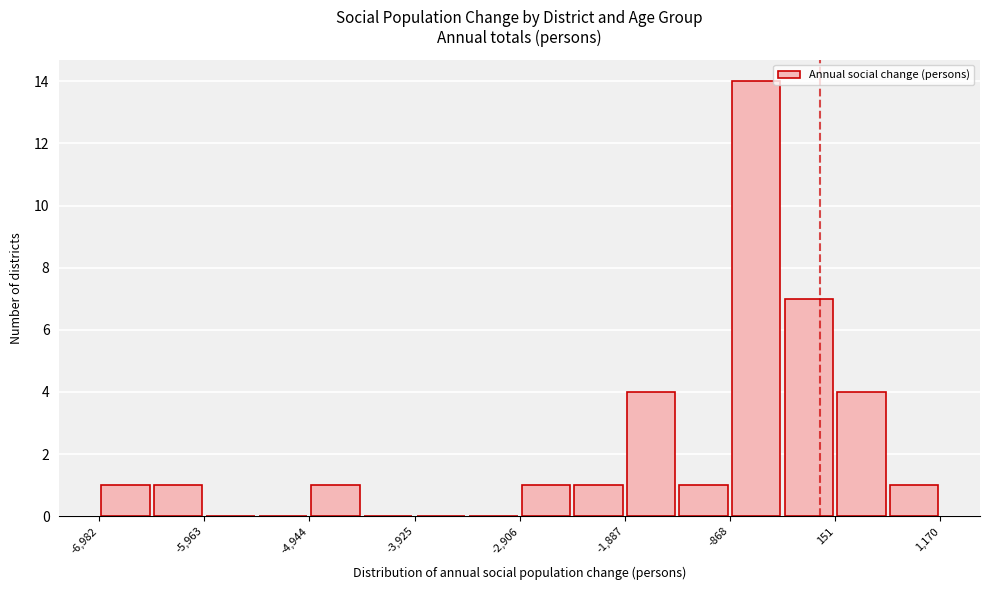

Read against the x-axis, roughly where is the centre of the tallest bar?

-600